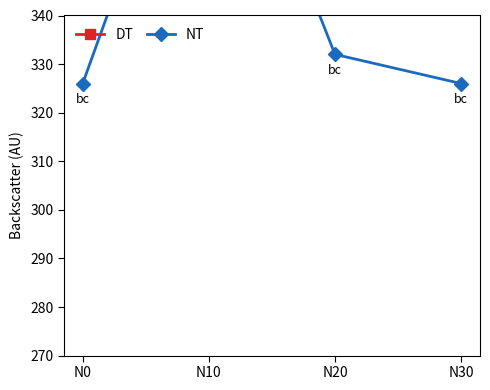

Is it true that NT equals 207 at N10?

False